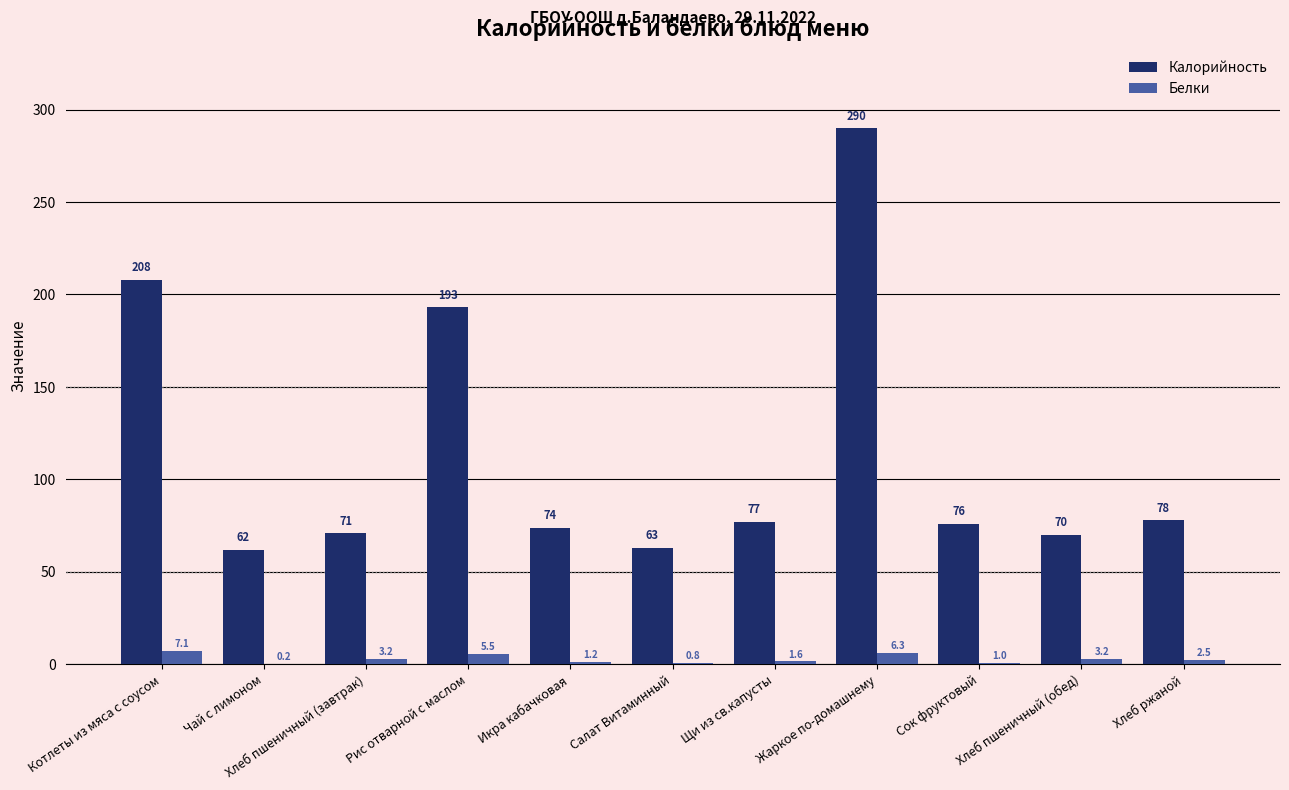

Which category has the highest value in the Белки series?

Котлеты из мяса с соусом